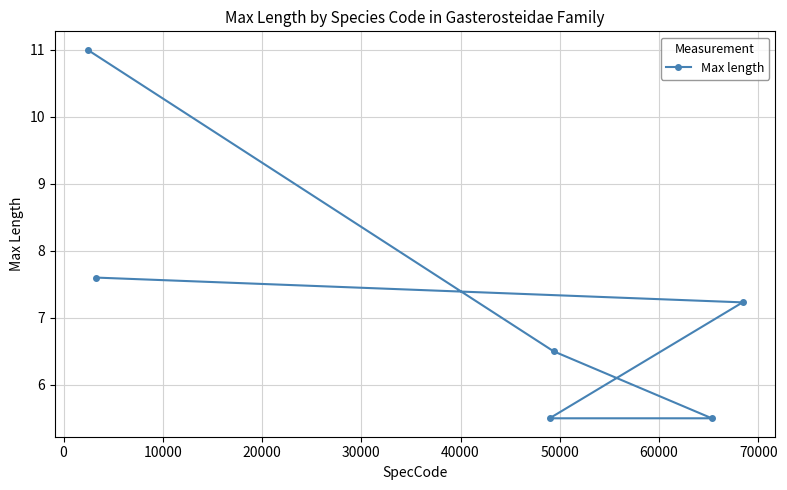

What is the value of the 4th point from the left?

6.5